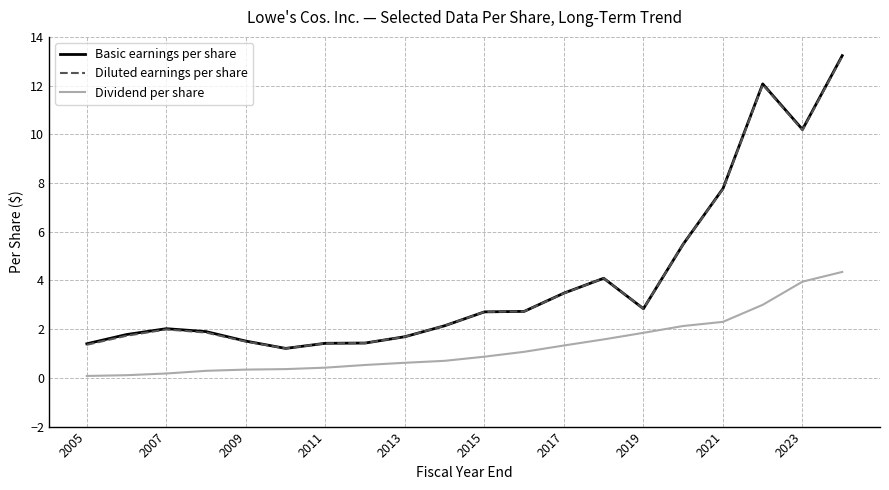

True or false: Diluted earnings per share and Dividend per share cross at least once.

False